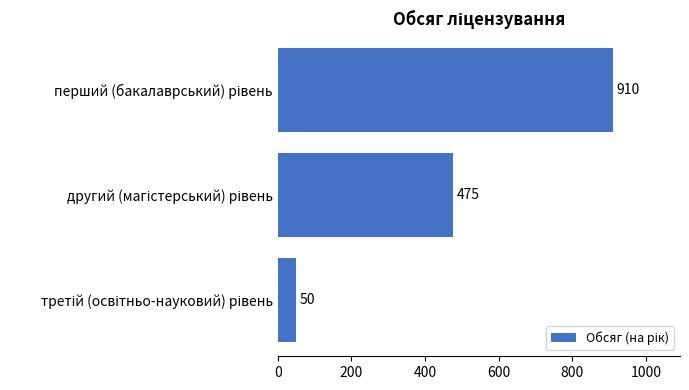

What is the value of the 1st bar from the top?

910